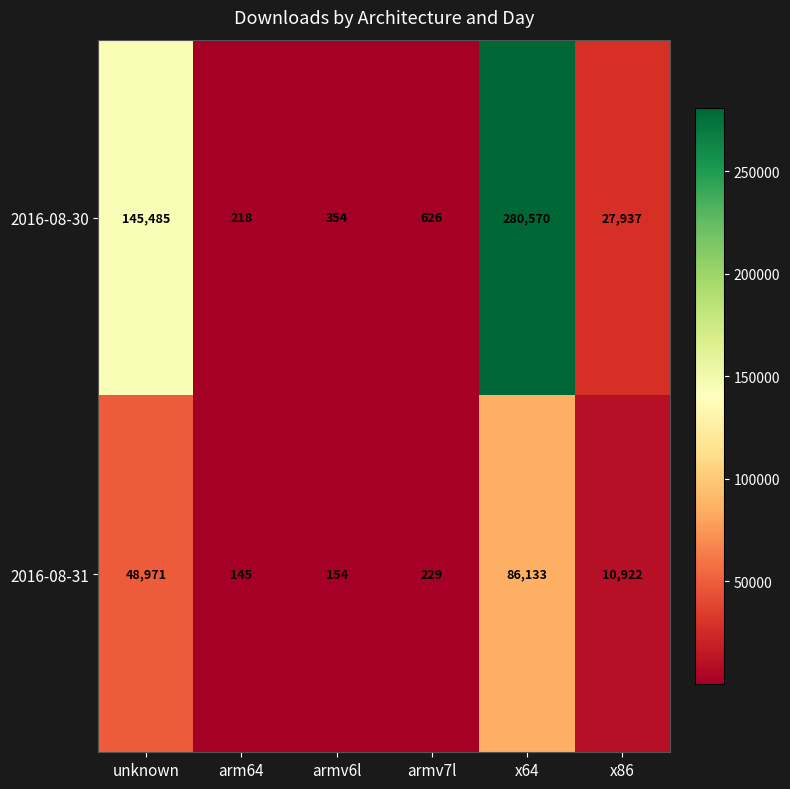

How many series are shown in this chart?

2